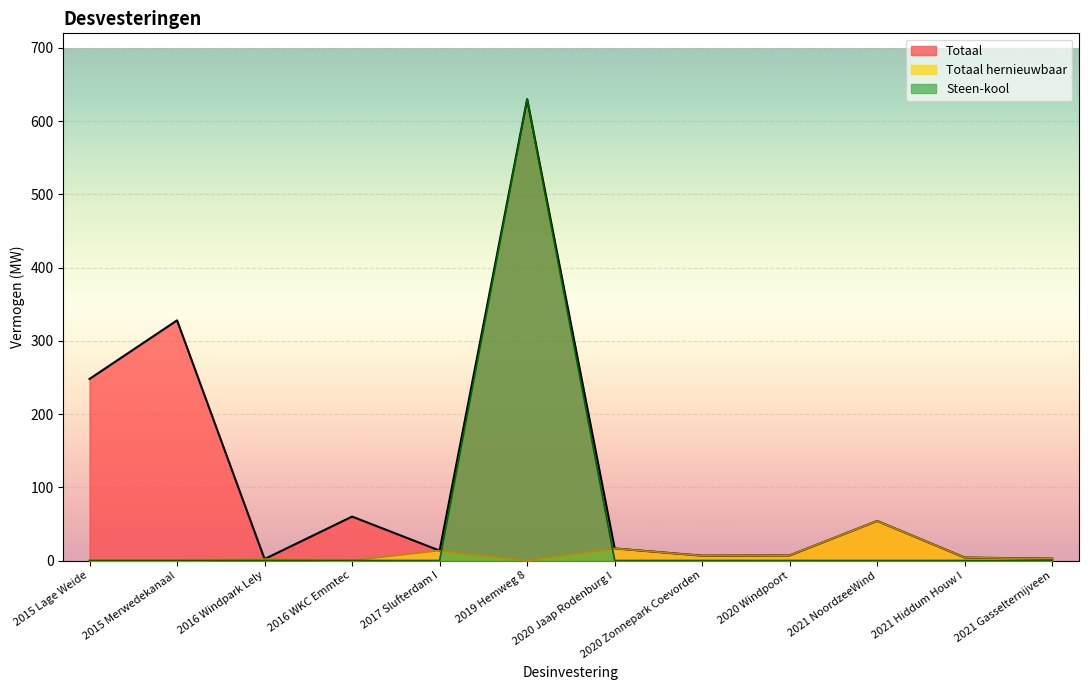

At 2021 Hiddum Houw I, list the series in order from smallest to largest.

Steen-kool, Totaal, Totaal hernieuwbaar